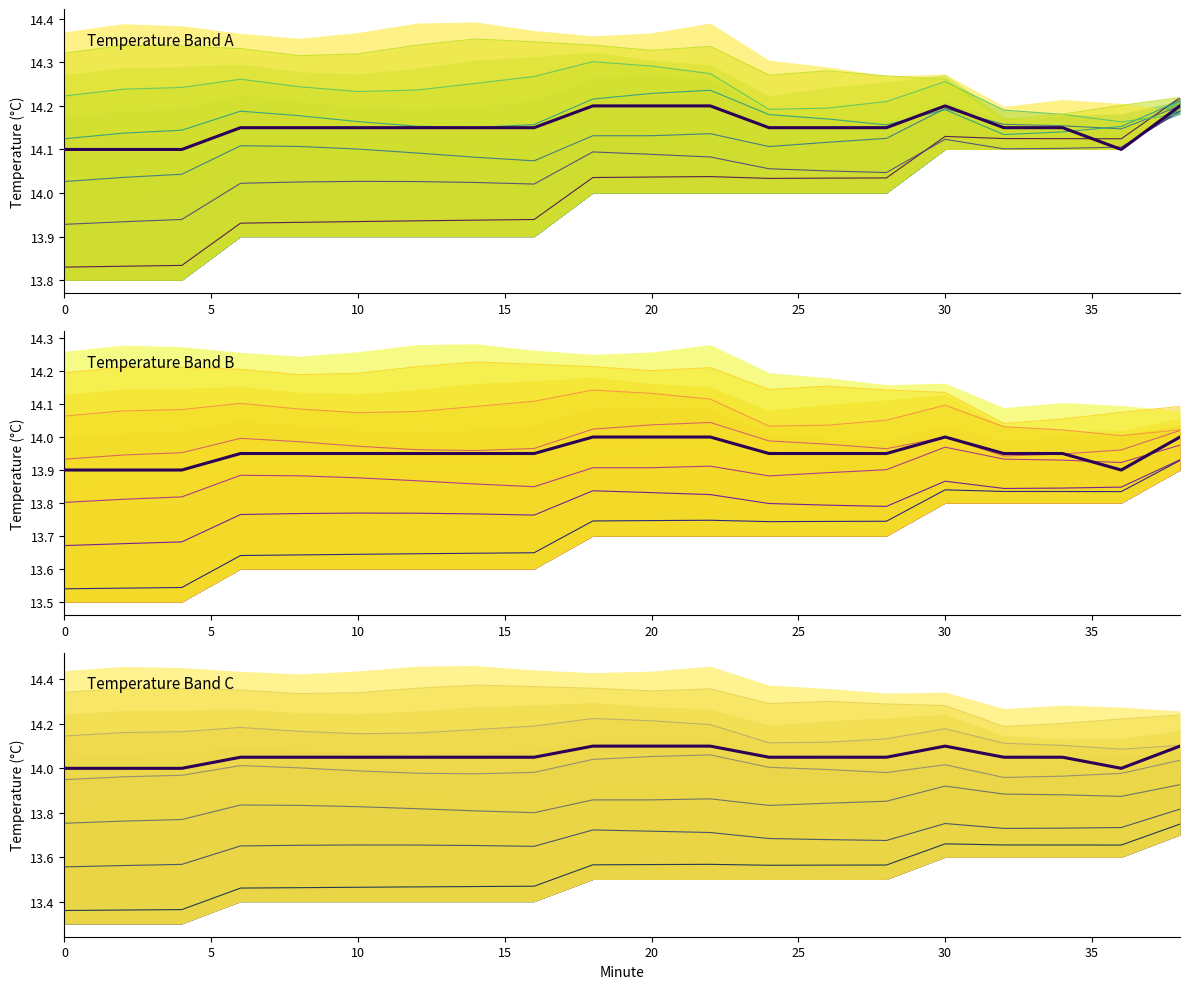

True or false: Temperature Mid and Temperature Min cross at least once.

False